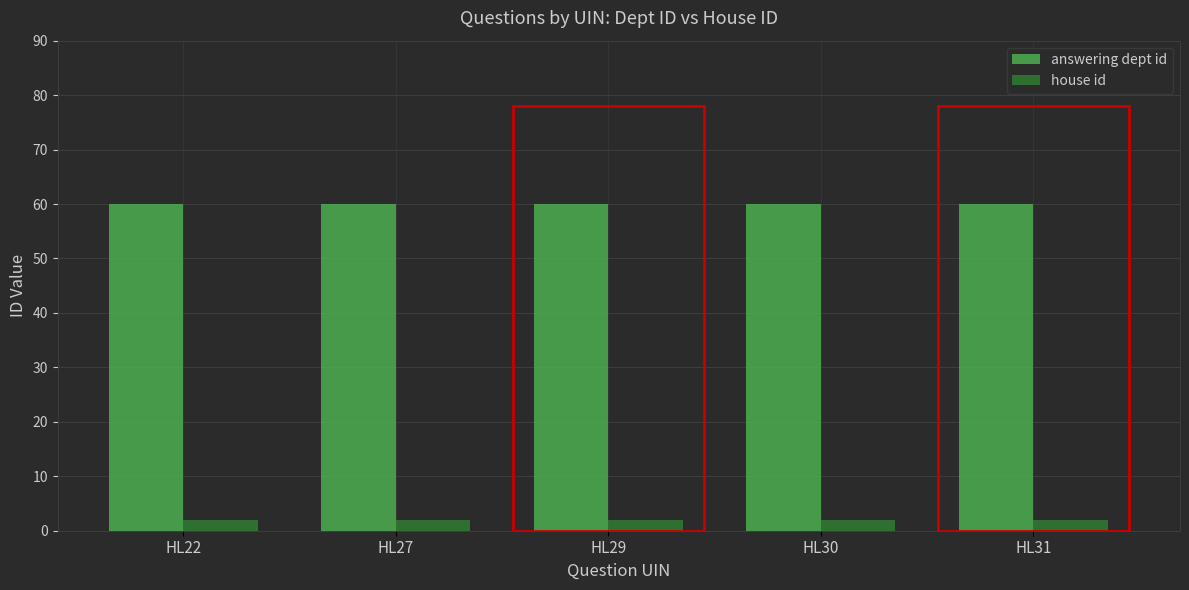

What is the greatest value displayed?

60